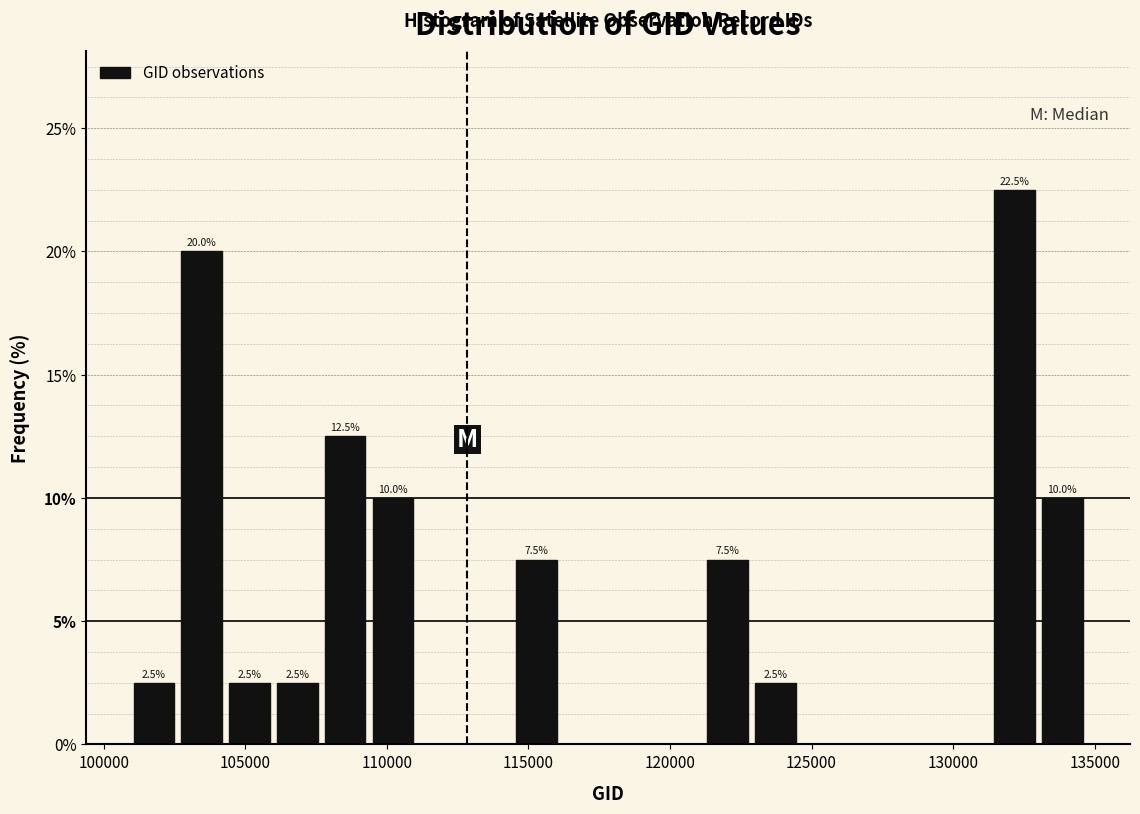

Read against the x-axis, roughly where is the centre of the tallest bar?

132000